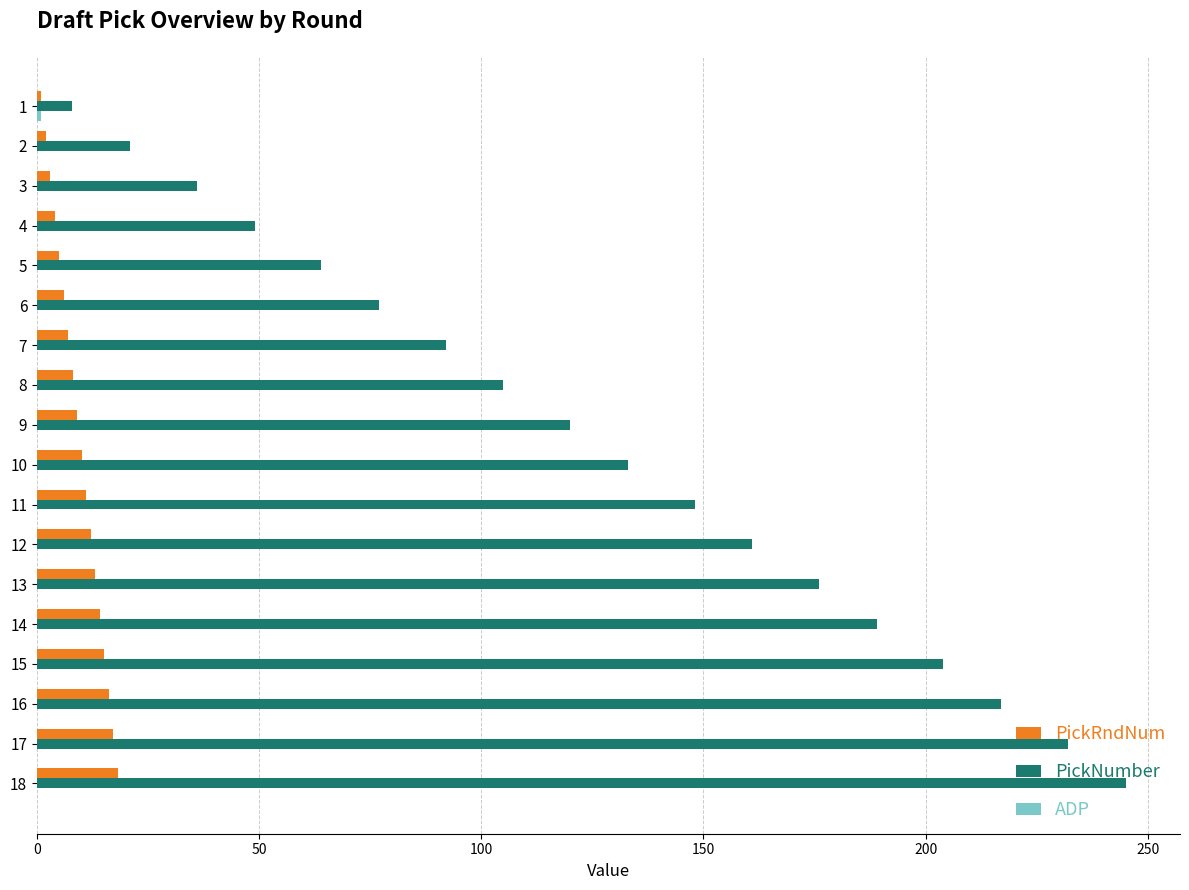

True or false: PickNumber has a value of 245.0 at 18.

True